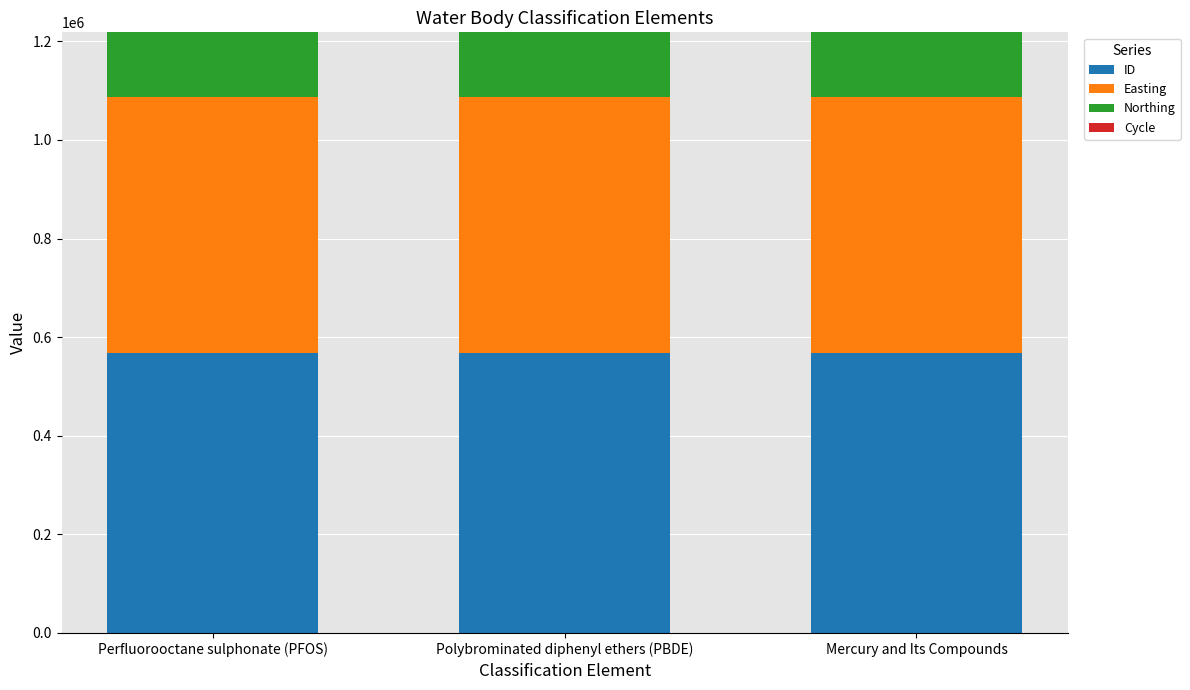

What is the maximum value for ID?

567257